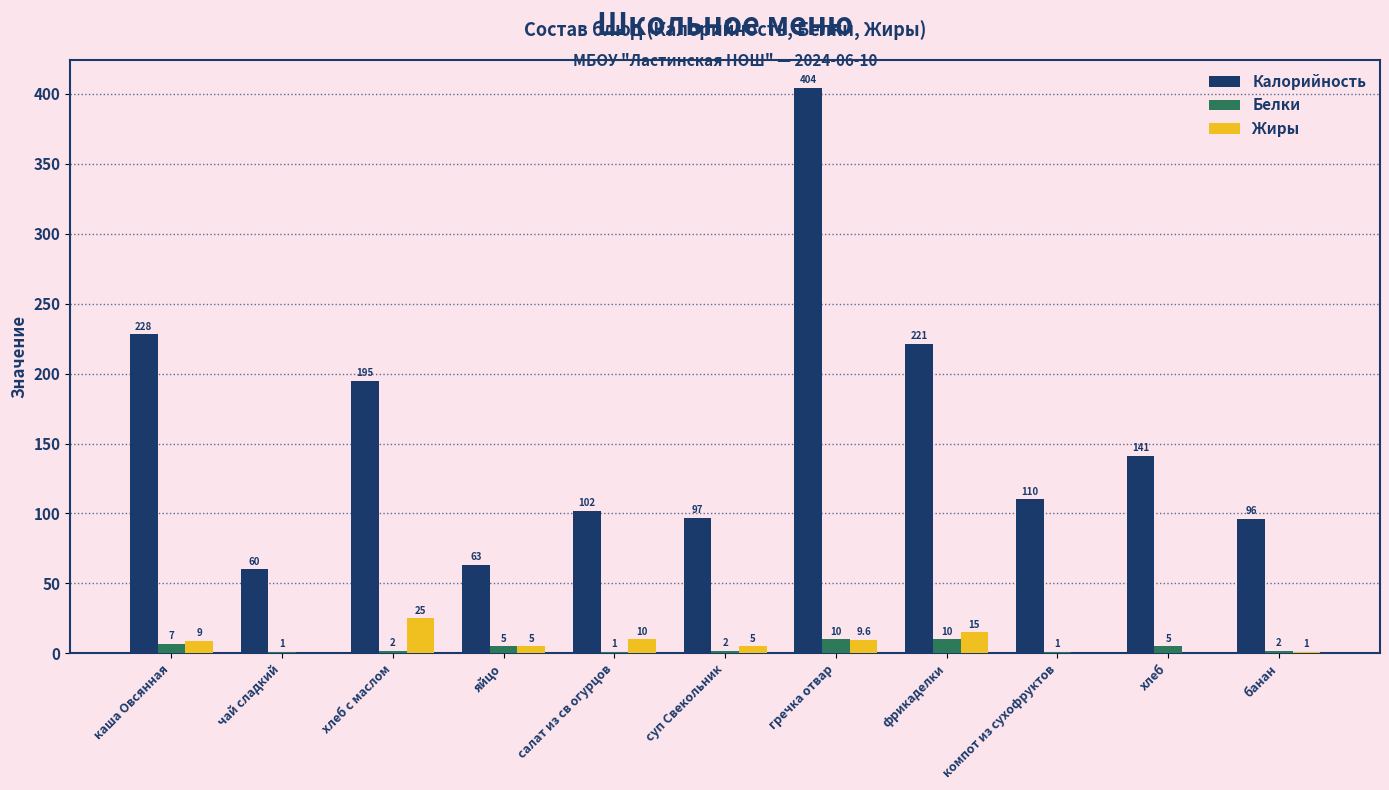

Are the bars horizontal?

No